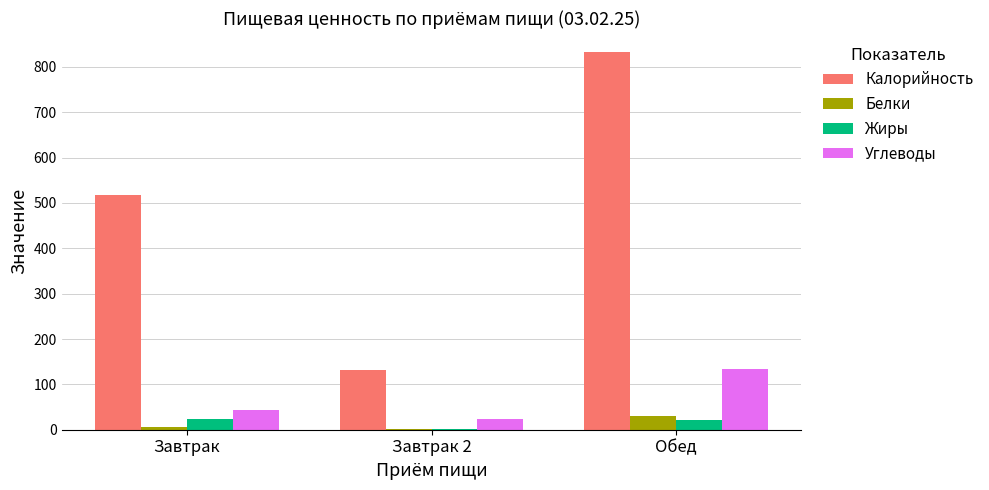

What is the sum of all Белки values?

39.3